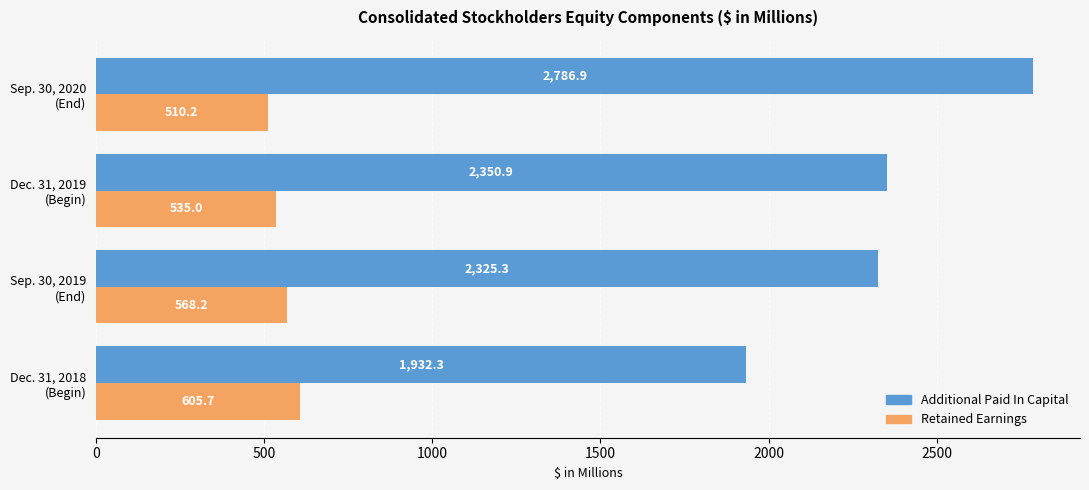

Which series has the largest total across all categories?

Additional Paid In Capital